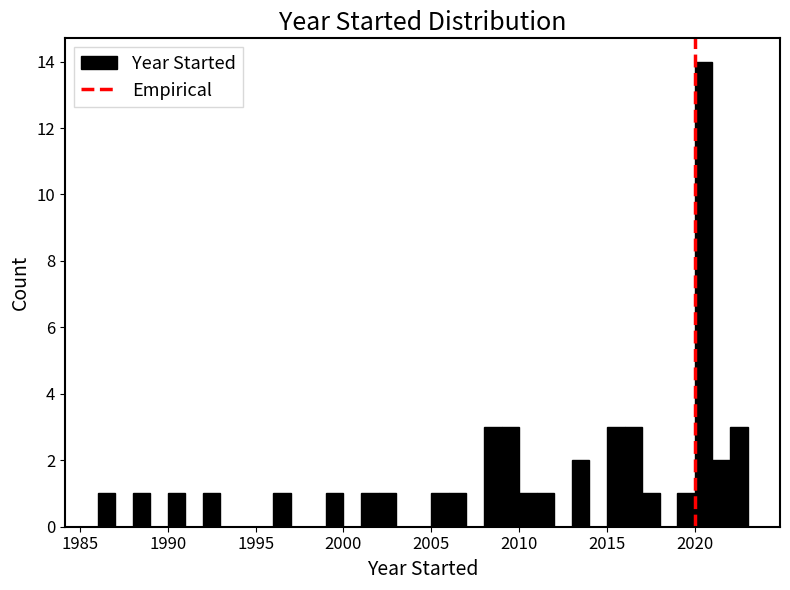

Around what value on the x-axis is the tallest bar? Give the approximate position of its centre, as read against the axis.

2020.5